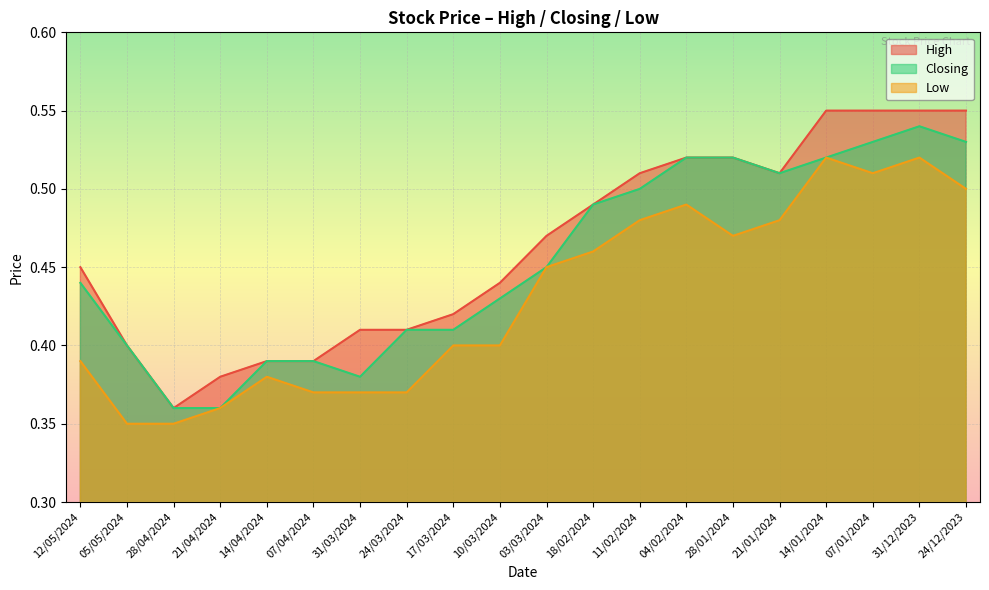

How many Closing values are between 0 and 1?

20